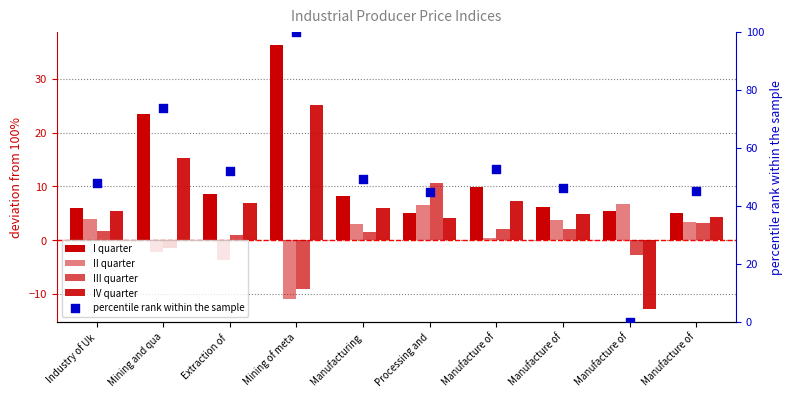

What are all the series names shown in the legend?

I quarter, II quarter, III quarter, IV quarter, percentile rank within the sample